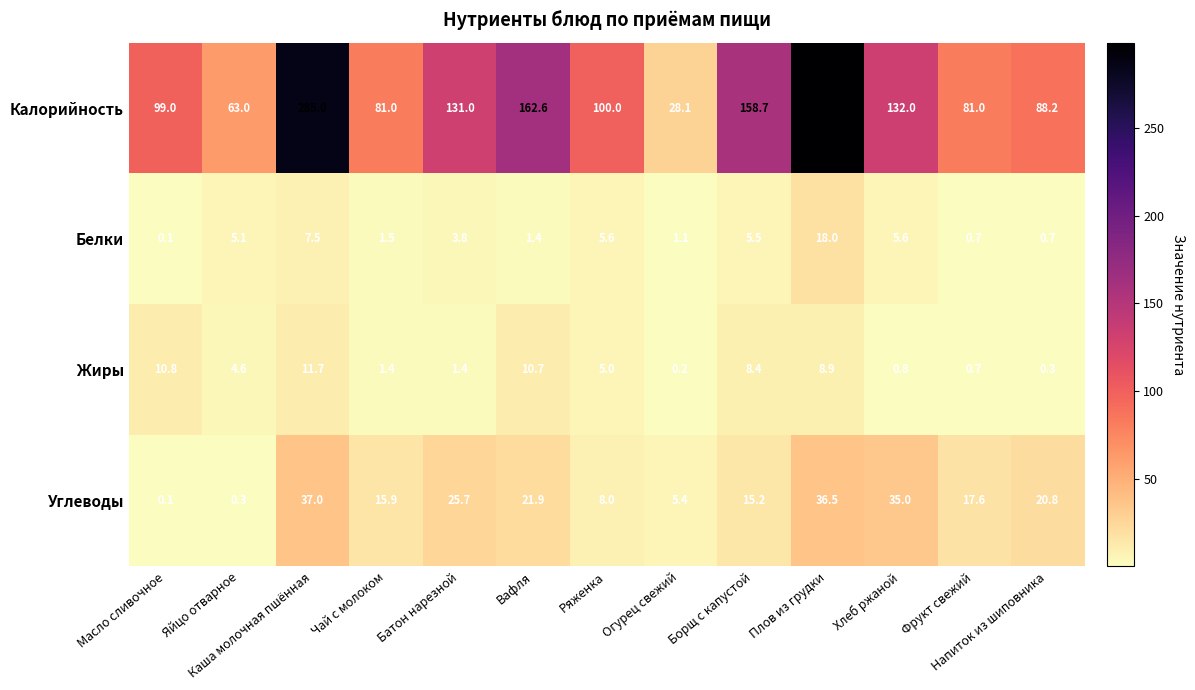

Rank the series at Батон нарезной from lowest to highest value.

Жиры, Белки, Углеводы, Калорийность